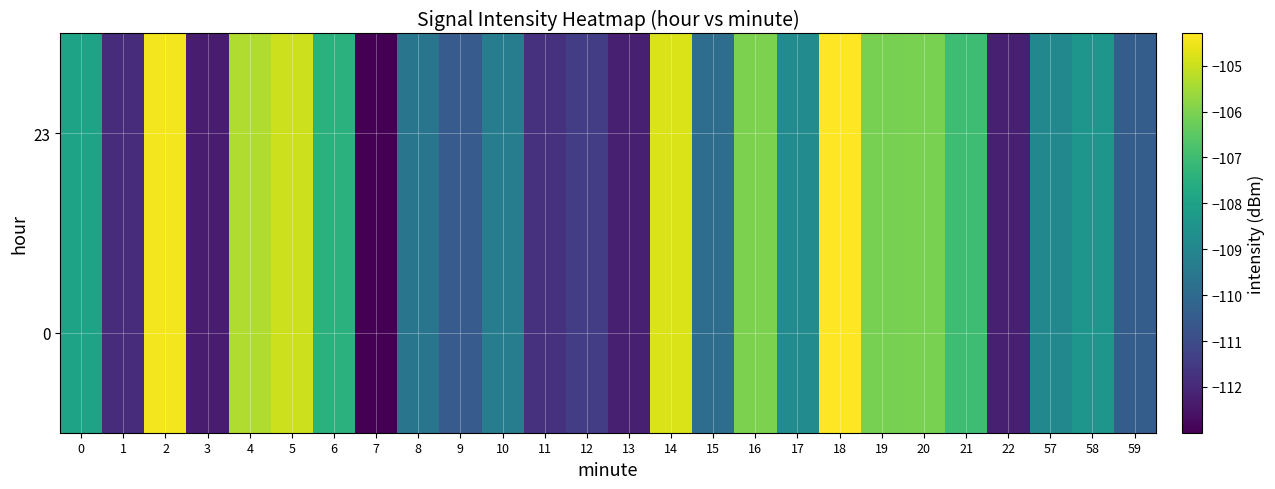

At 14, list the series in order from largest to smallest.

row_0, row_1